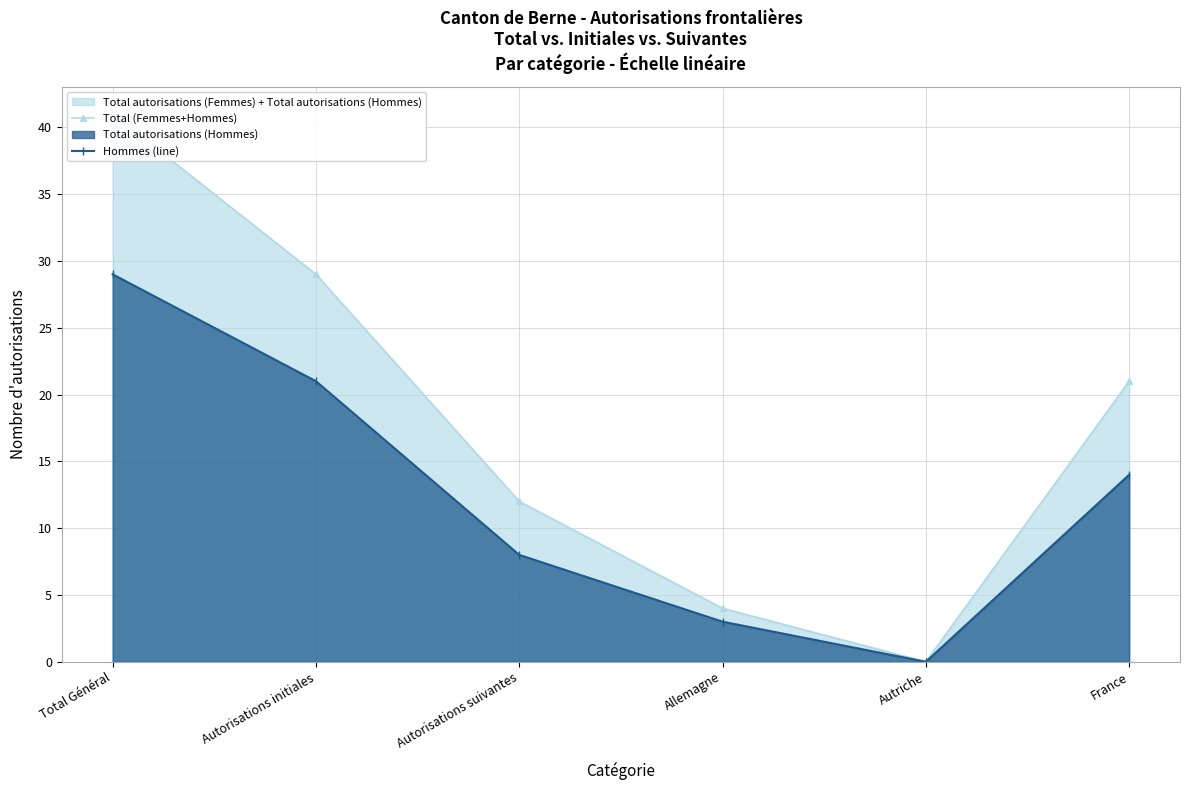

What is the value of the Total (Femmes+Hommes) point at the 6th from the left?

21